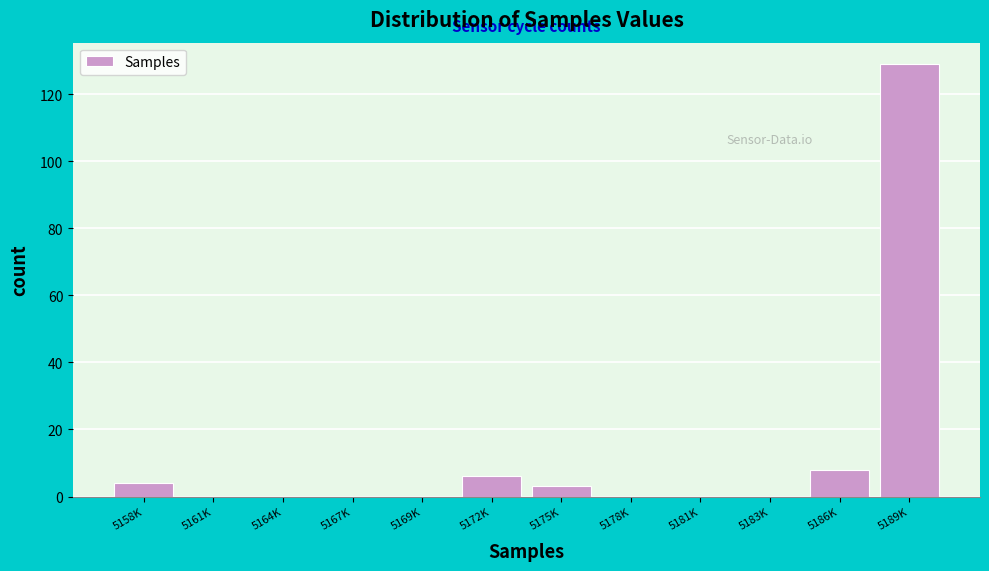

Reading left to right, extract all data points from this chart.

5158K=4	5161K=0	5164K=0	5167K=0	5169K=0	5172K=6	5175K=3	5178K=0	5181K=0	5183K=0	5186K=8	5189K=129